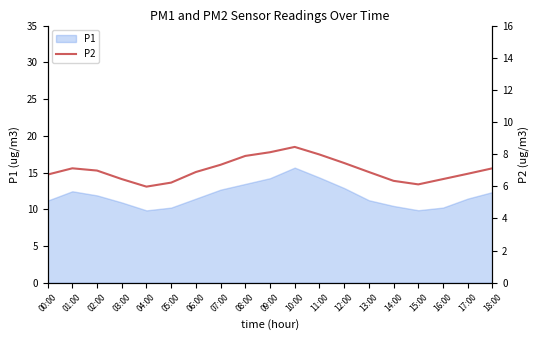

How many lines are shown in the chart?

1